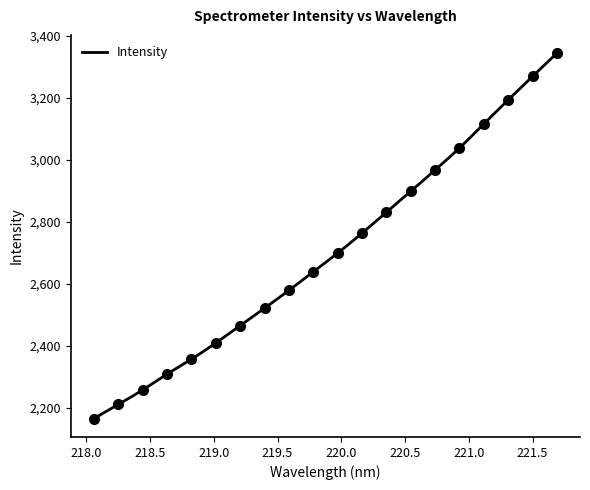

What is the smallest value displayed?

2164.1